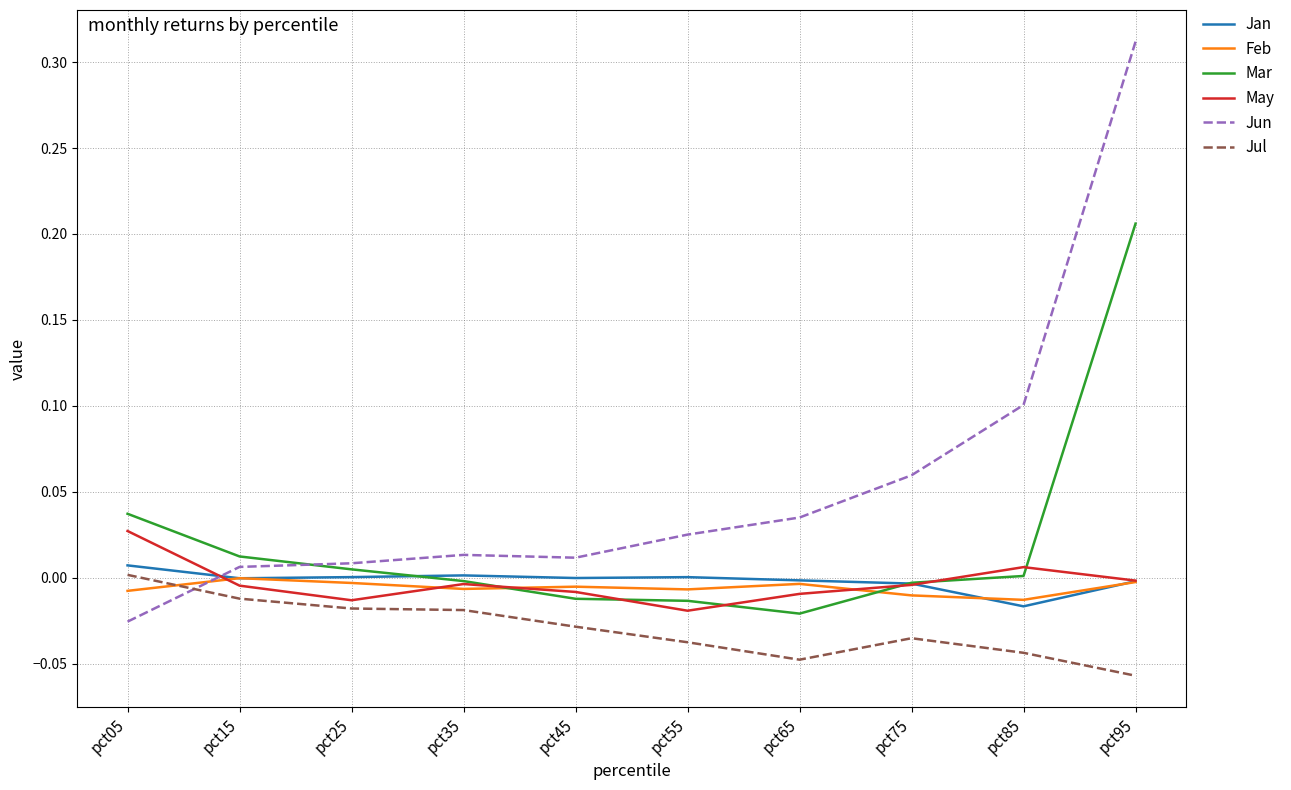

At which category is the sum across all series the highest?

pct95